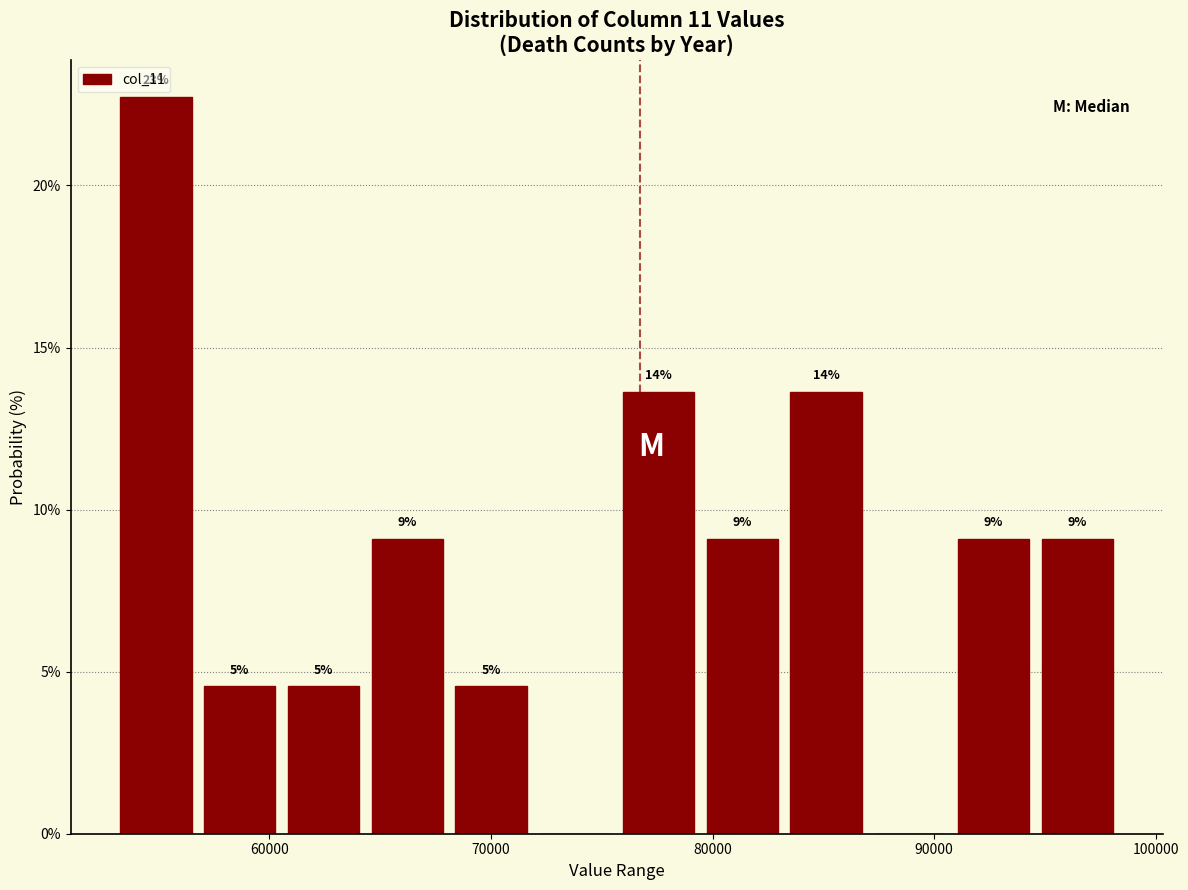

Read against the x-axis, roughly where is the centre of the tallest bar?

55000